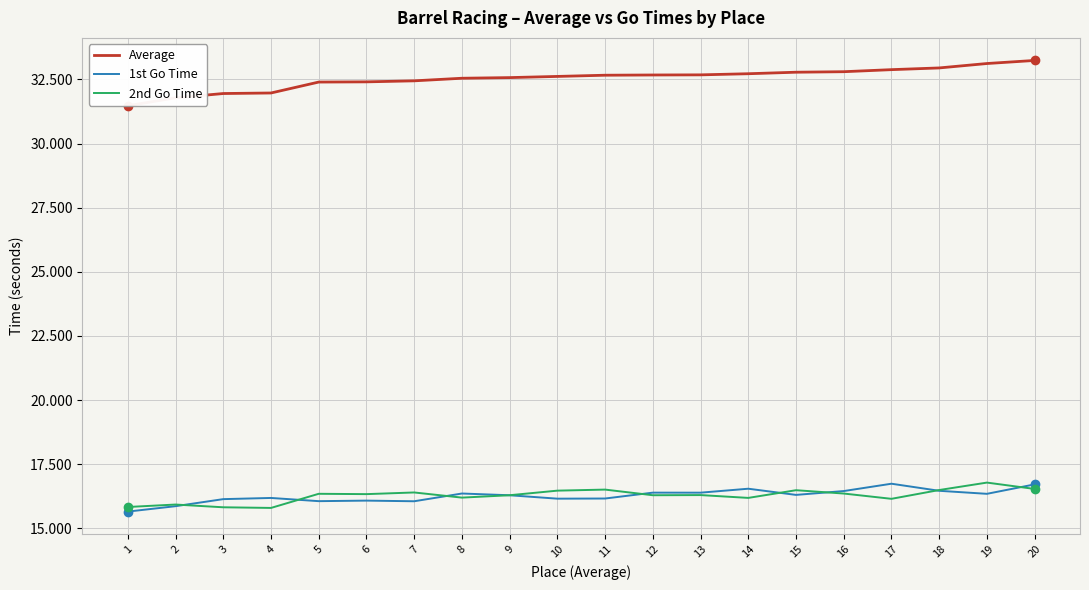

At which label does Average reach its minimum?

1